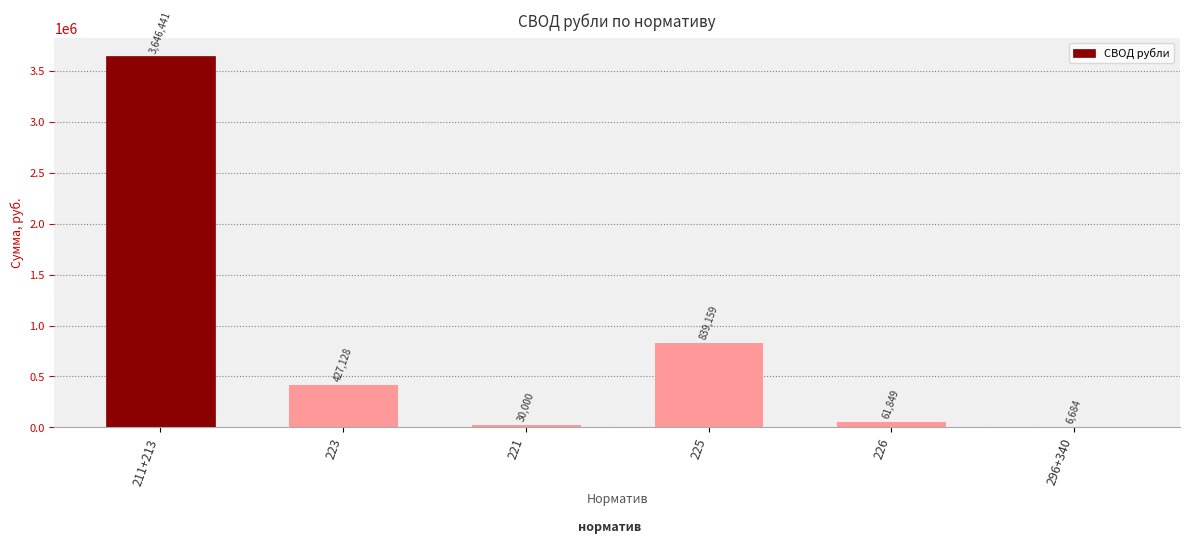

What is the change in value from 211+213 to 225?

-2807281.6